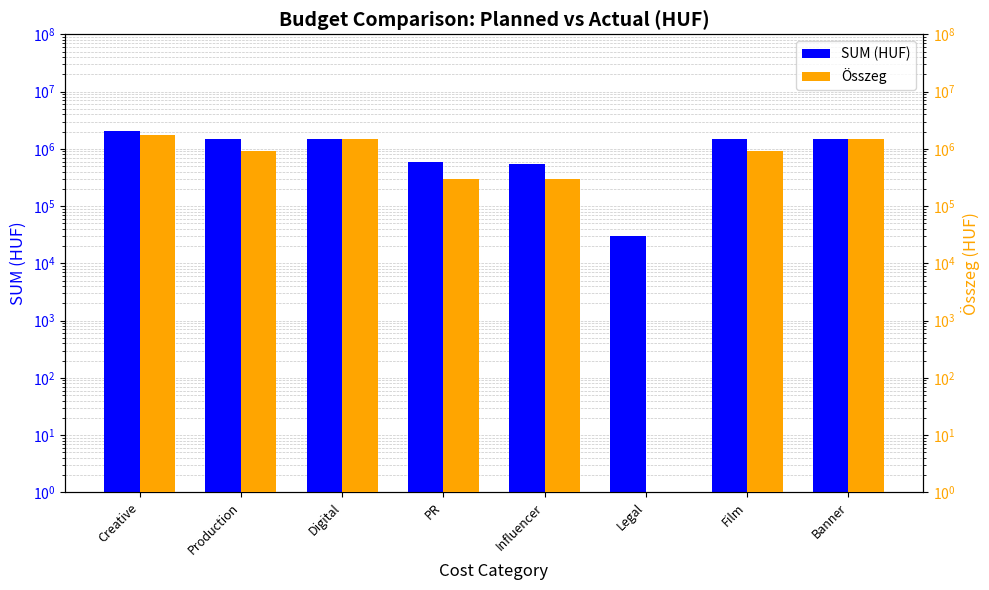

What is the label of the 4th bar from the left?

PR